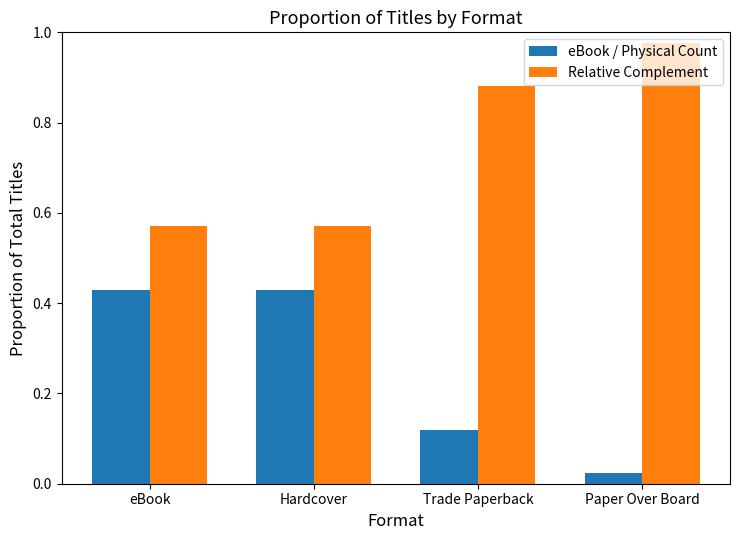

How many bars are there in total?

8